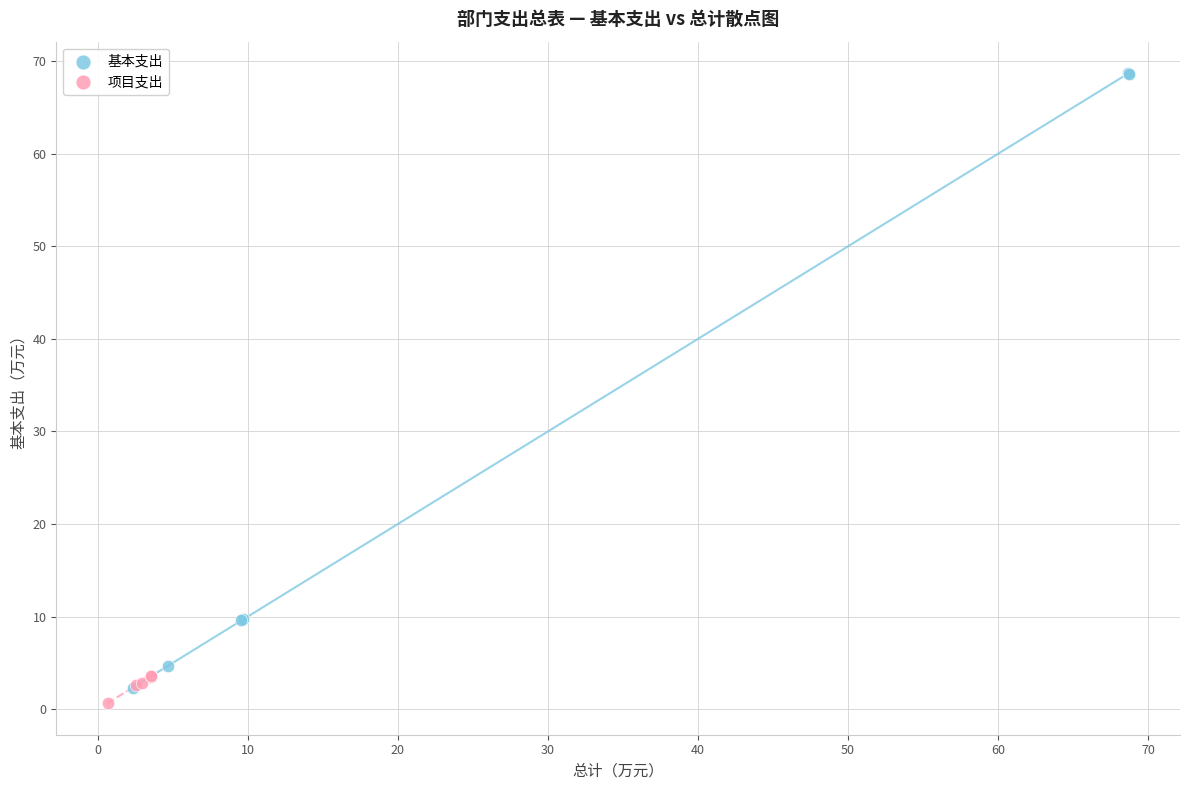

Which series has the widest spread of Y values?

基本支出